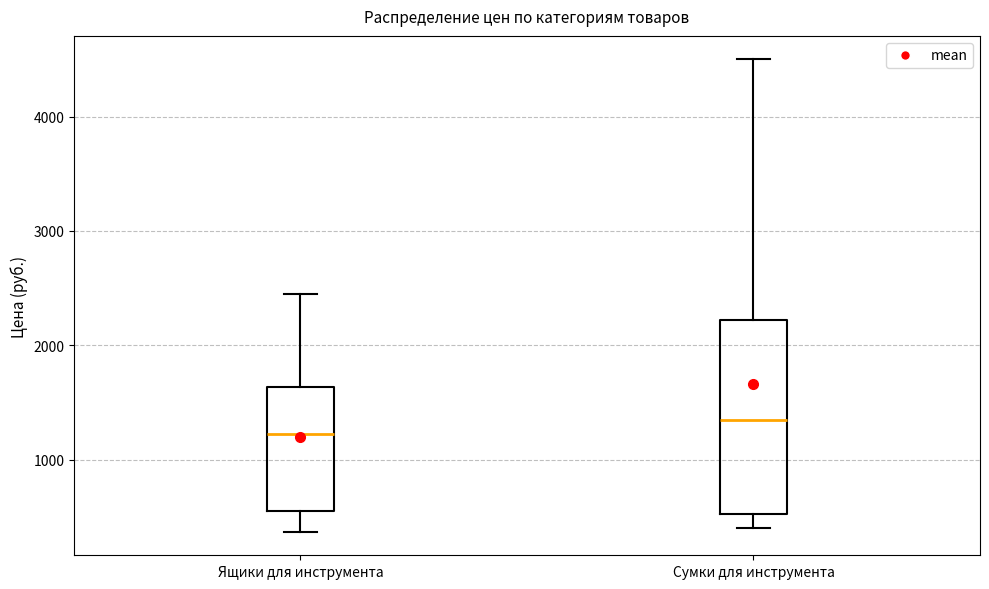

Which box's median line is the lowest?

Ящики для инструмента